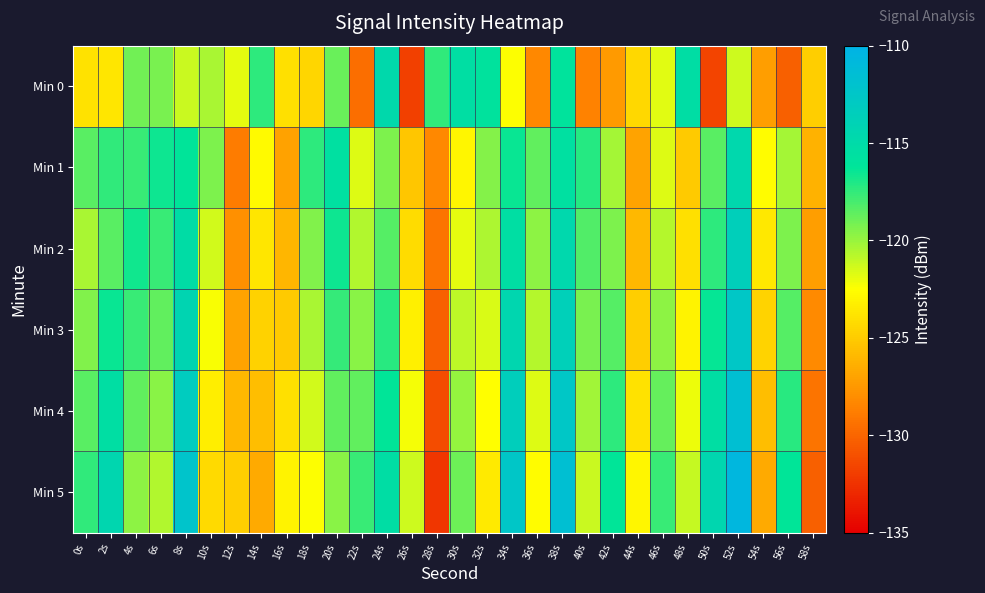

What is the total value across all series at 10s?

-731.1